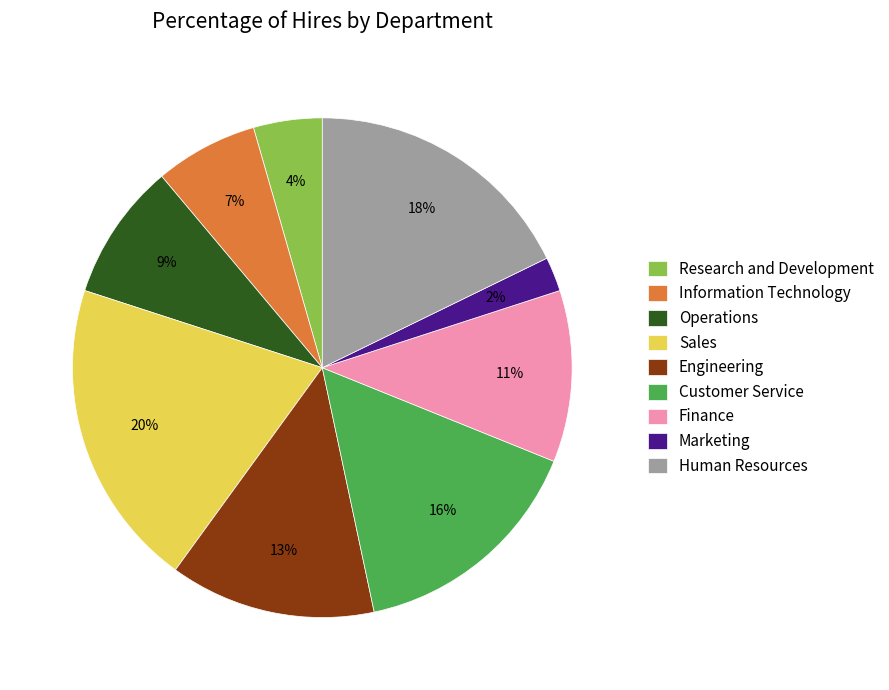

Combined, do Customer Service and Finance account for over 50%?

No